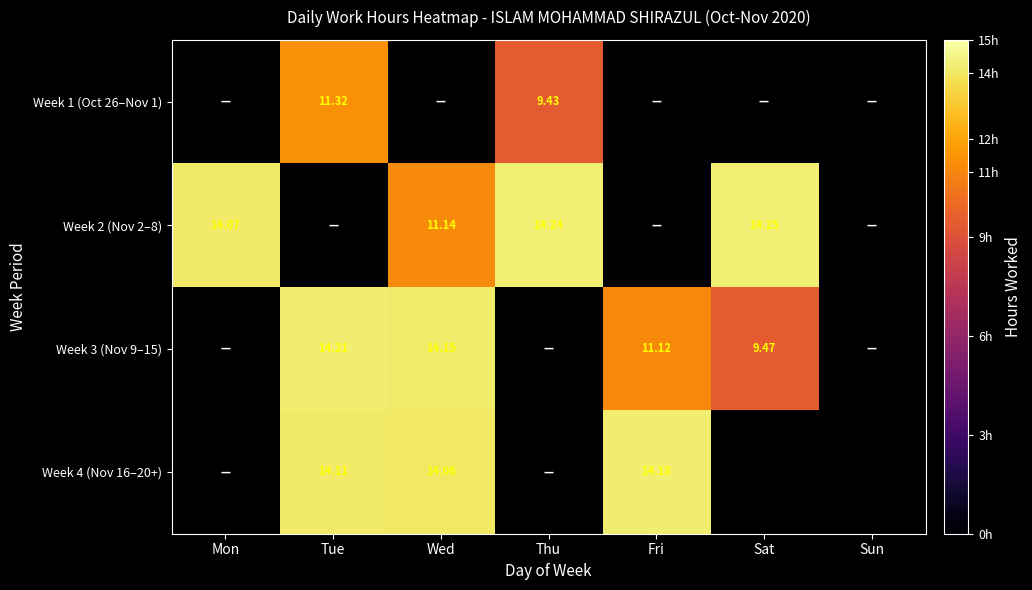

Which series has the largest total across all categories?

Week 2 (Nov 2–8)